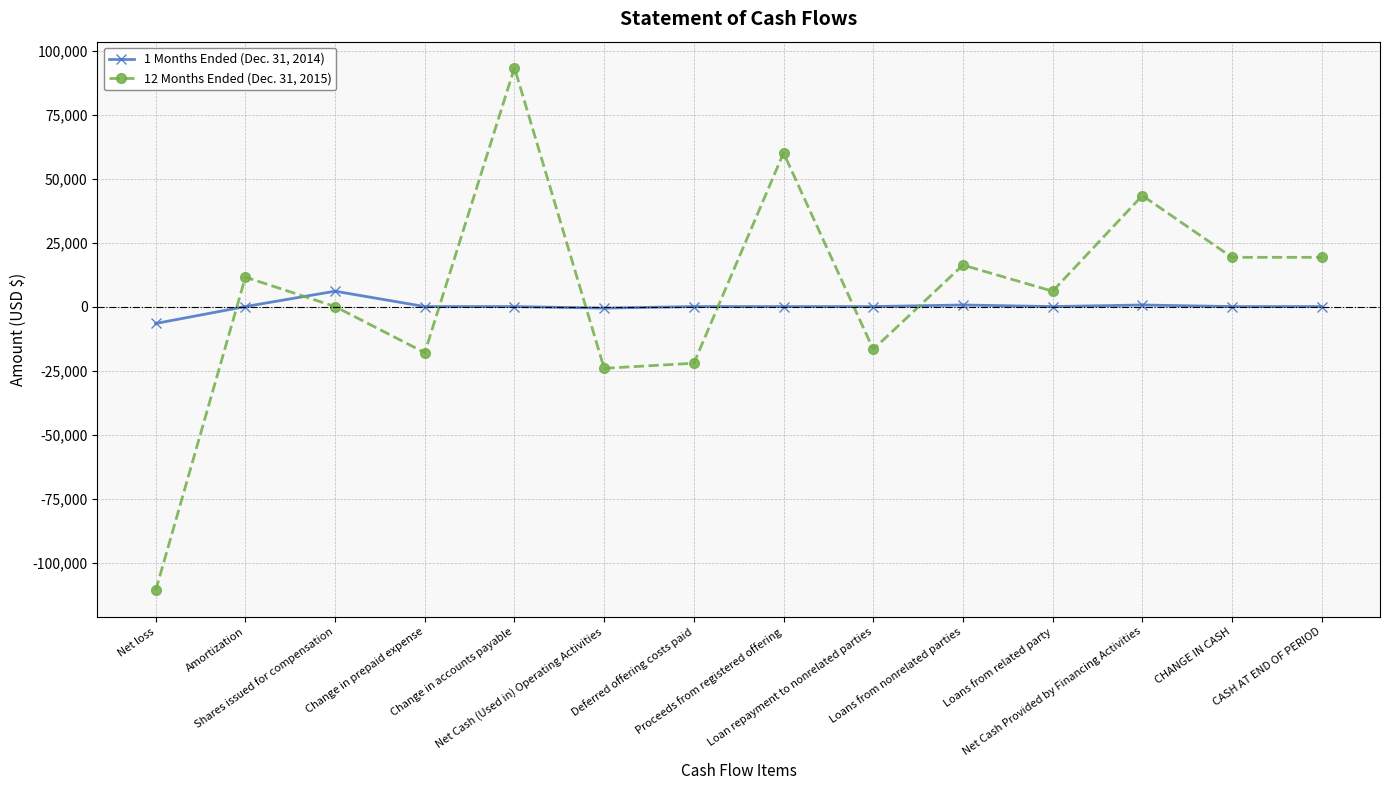

Rank the series by their average value, from lowest to highest.

1 Months Ended (Dec. 31, 2014), 12 Months Ended (Dec. 31, 2015)